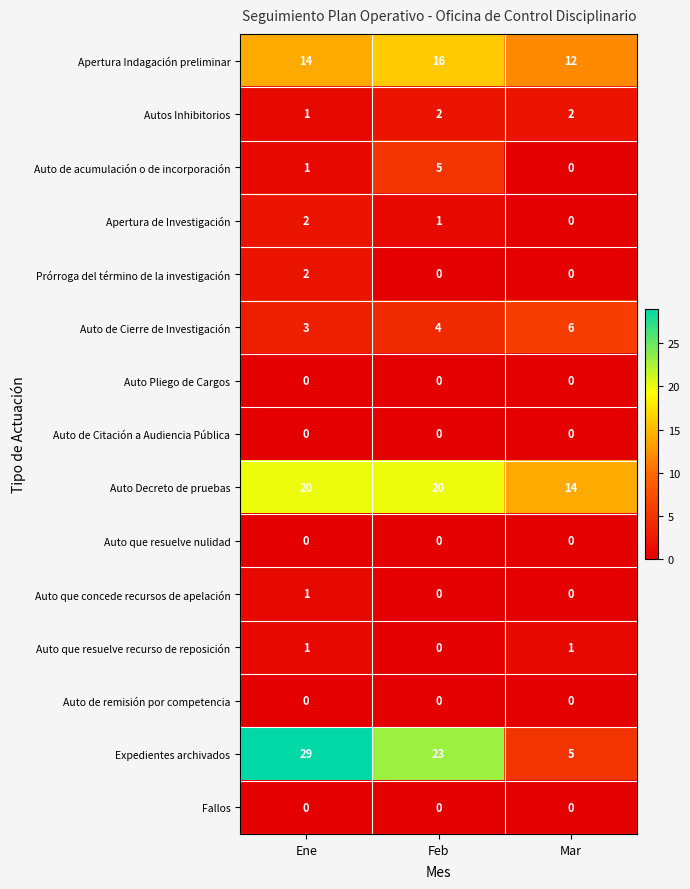

At which category does the chart reach its peak across all series?

Ene